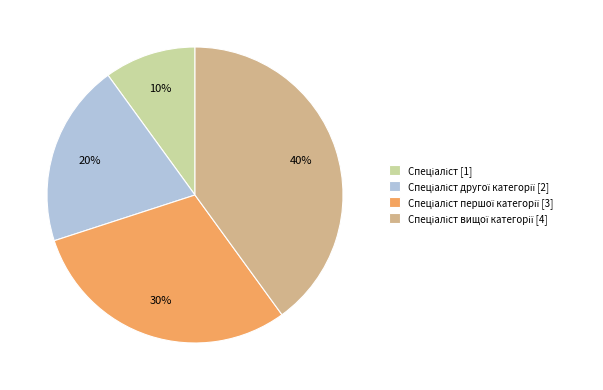

Is there any slice that represents more than half of the pie?

No